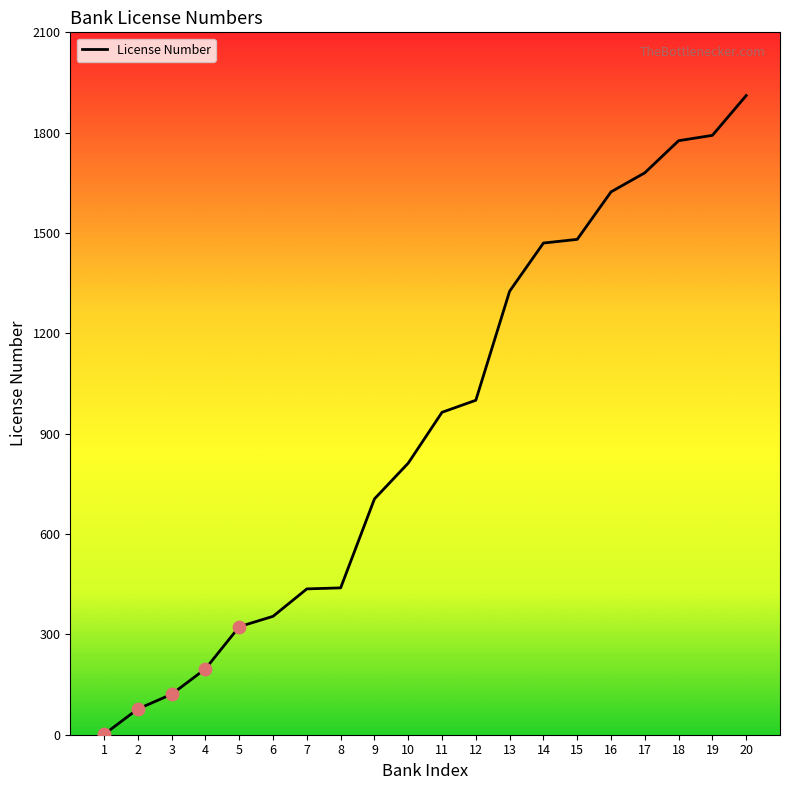

What is the ratio of the value at 18 to the value at 10?

2.2